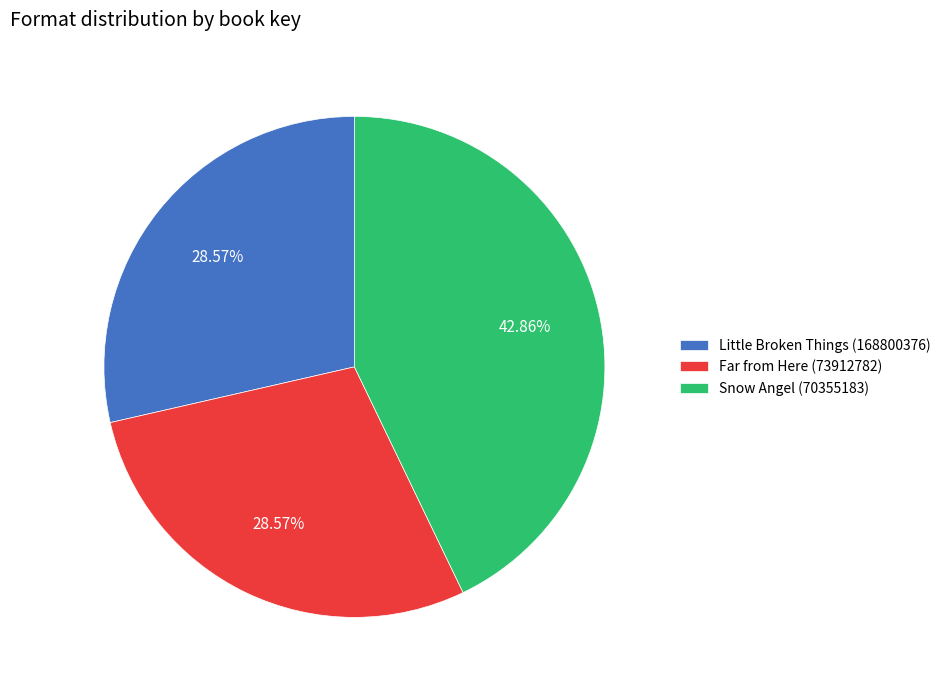

Is there any slice that represents more than half of the pie?

No